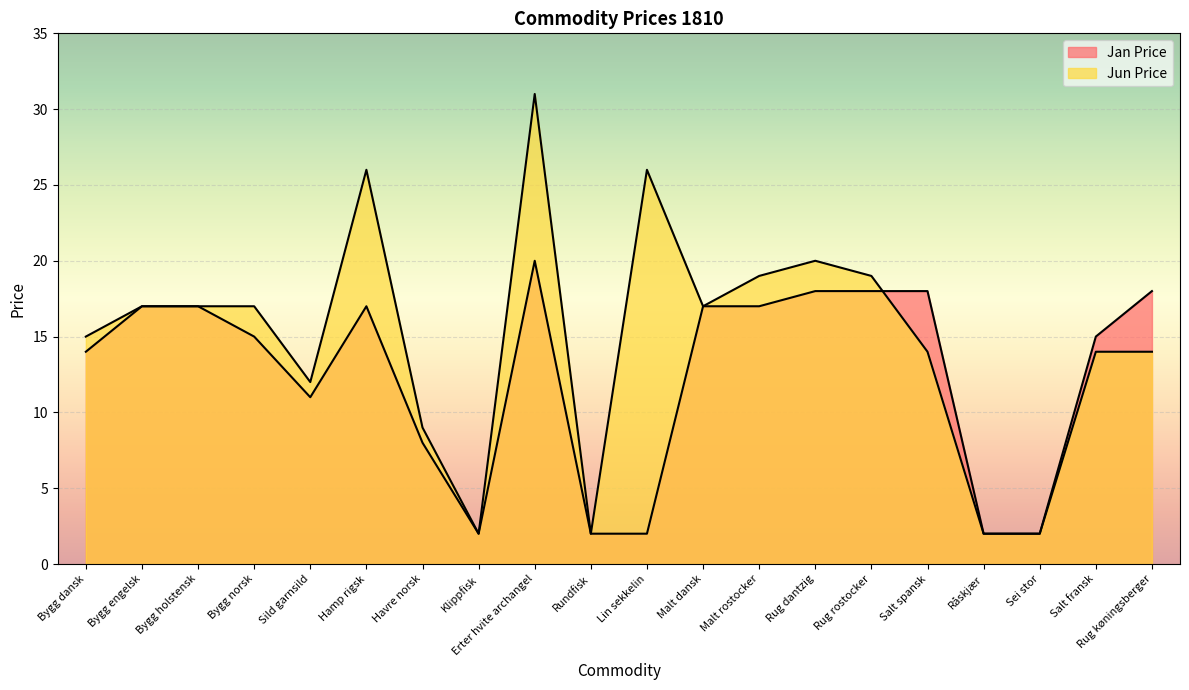

Rank the series by their average value, from highest to lowest.

Jun Price, Jan Price